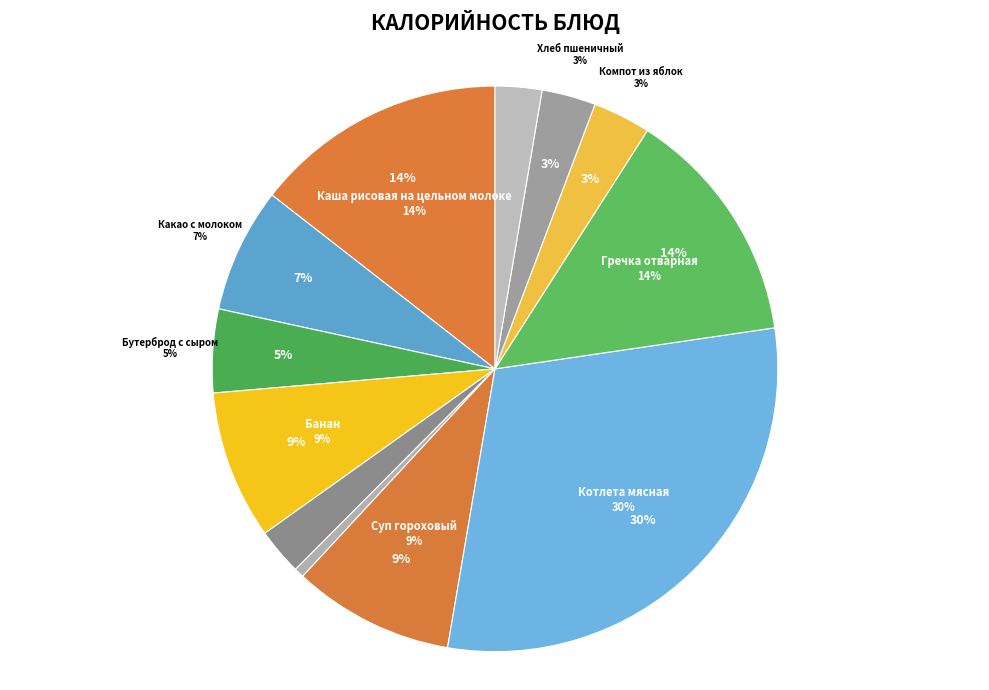

What is the total percentage of Котлета мясная and Хлеб пшеничный?

33.1%